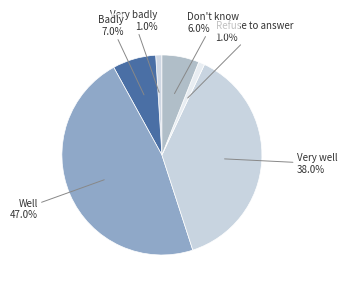

Between Refuse to answer and Well, which is larger?

Well